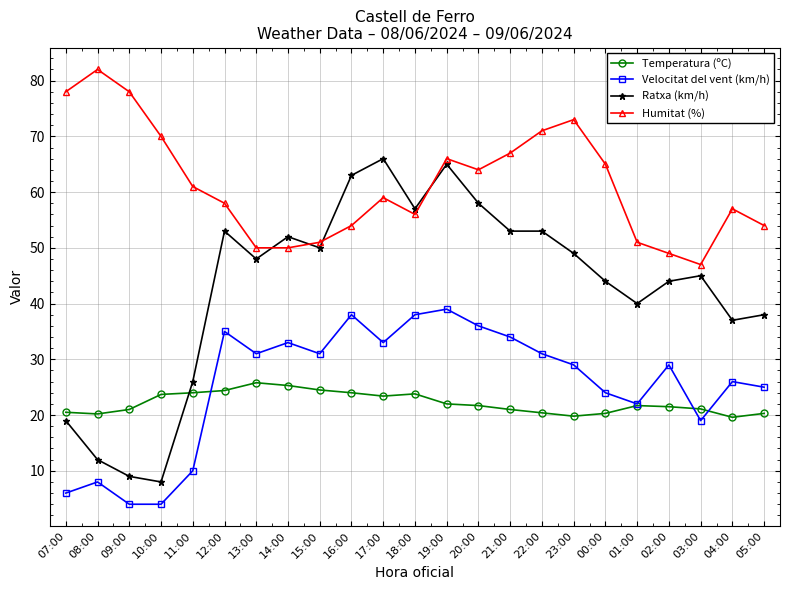

What is the sum of all Ratxa (km/h) values?

989.0